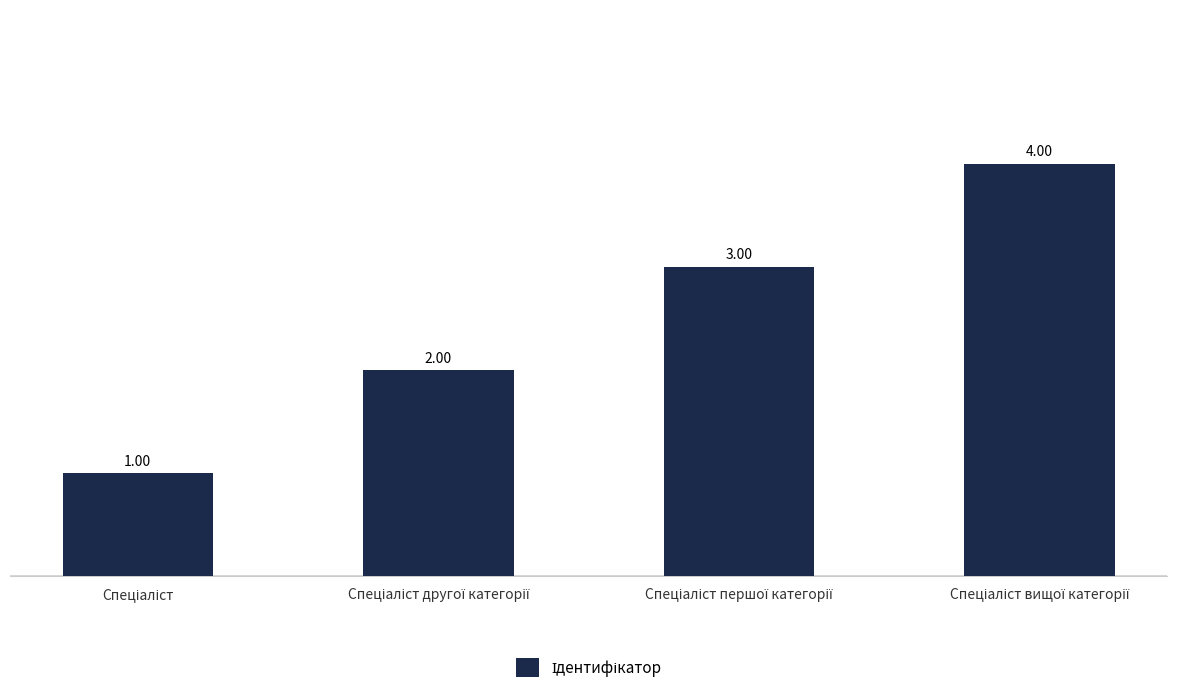

What is the minimum value shown in the chart?

1